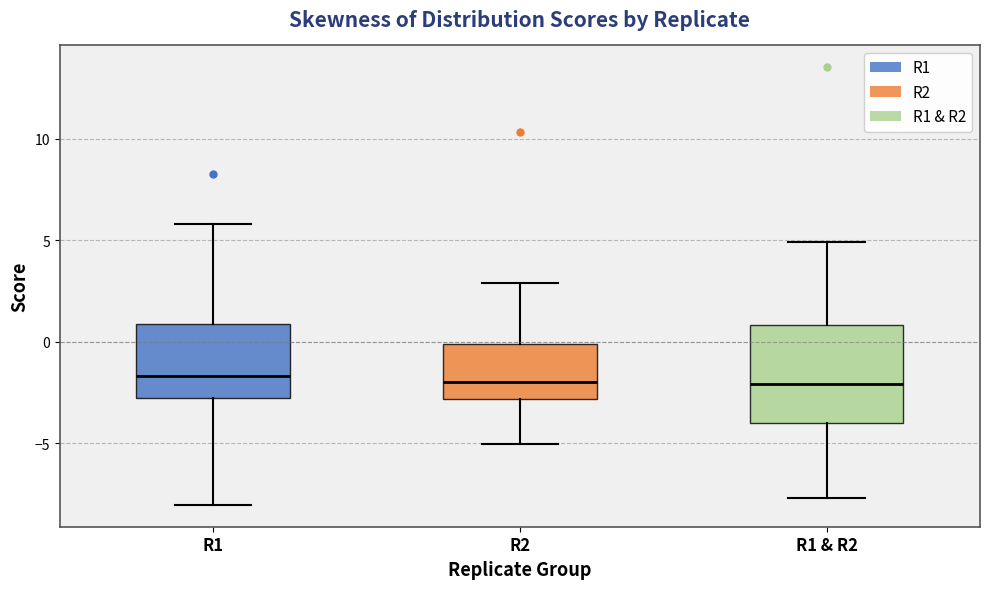

Reading left to right, transcribe this box plot: for each box, give where its median line is, the range the box spans, and where its two whiskers end, as read against the y-axis. The values are not printed on the chart, so give them approximately, as read against the axis.

R1: median -1.5, box -3.0 to 1.0, whiskers -8.0 to 6.0
R2: median -2.0, box -3.0 to 0.0, whiskers -5.0 to 3.0
R1 & R2: median -2.0, box -4.0 to 1.0, whiskers -7.5 to 5.0